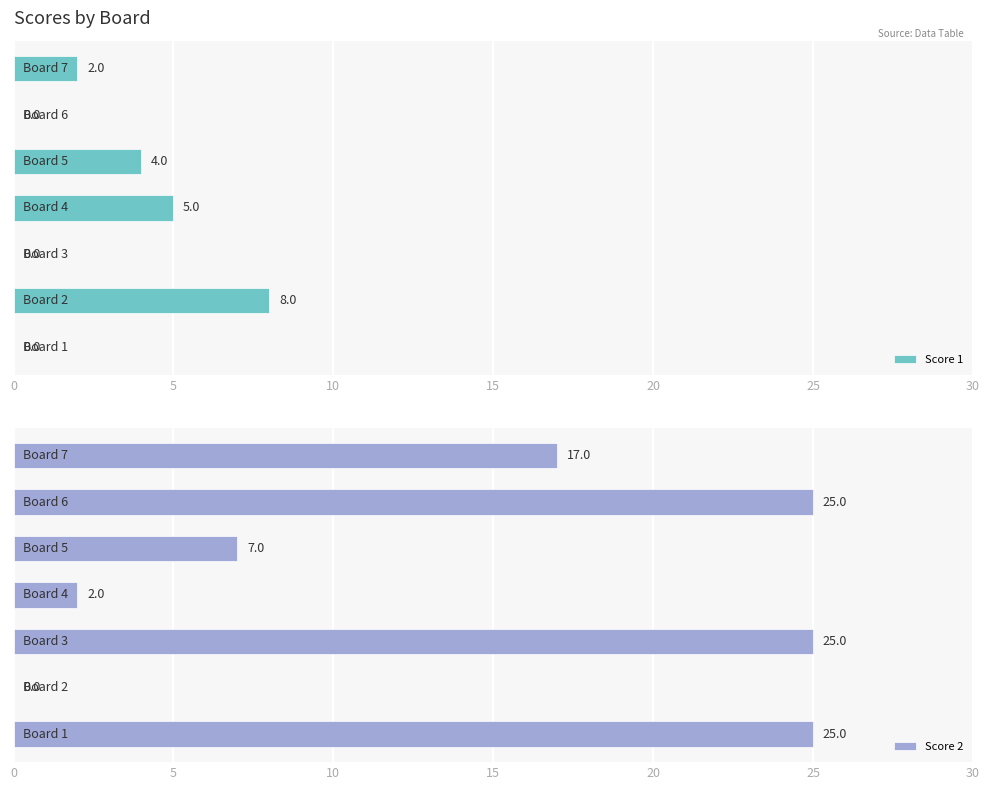

Reading left to right, list all the values displayed in this chart.

Score 1: −5=0	0=8	5=0	10=5	15=4	20=0	25=2
Score 2: −5=25	0=0	5=25	10=2	15=7	20=25	25=17